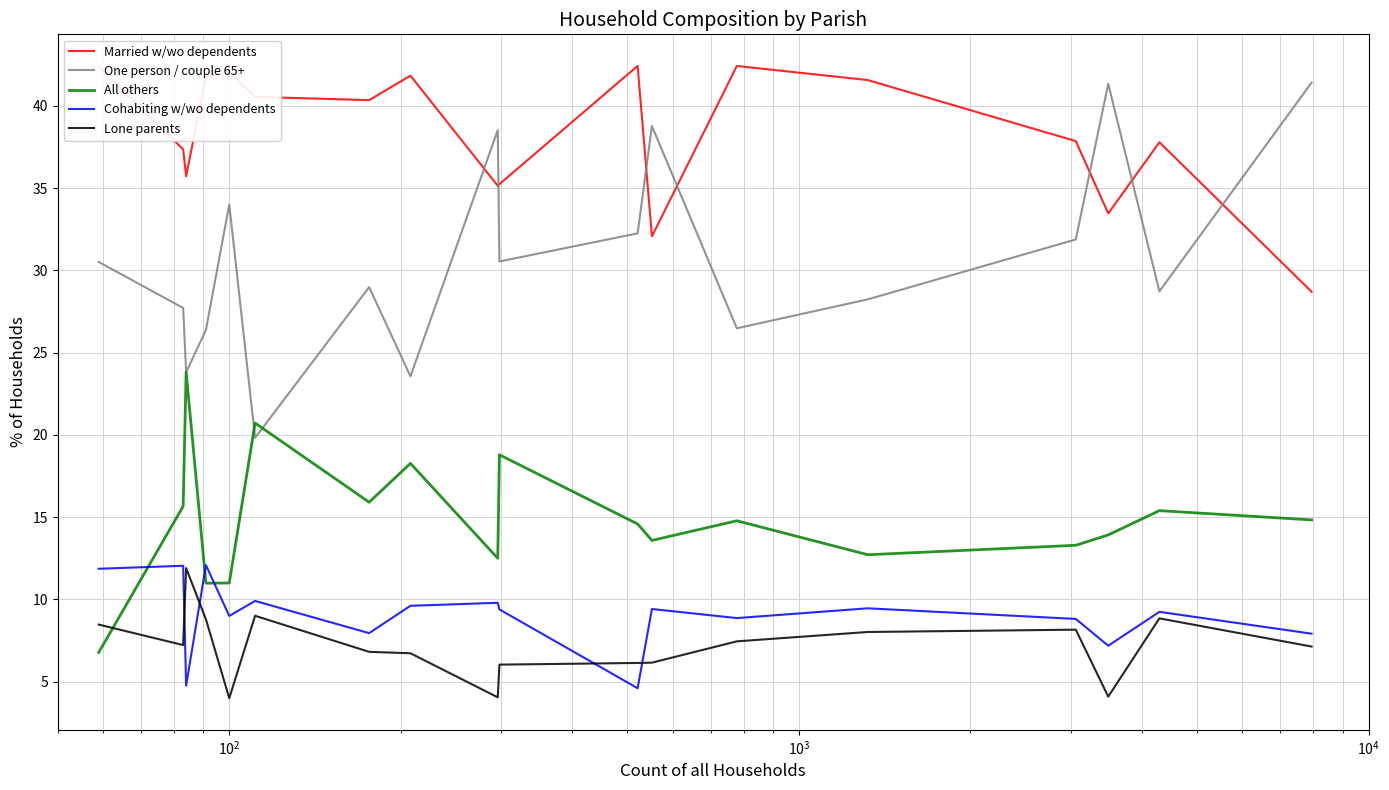

True or false: Married w/wo dependents and Cohabiting w/wo dependents cross at least once.

False